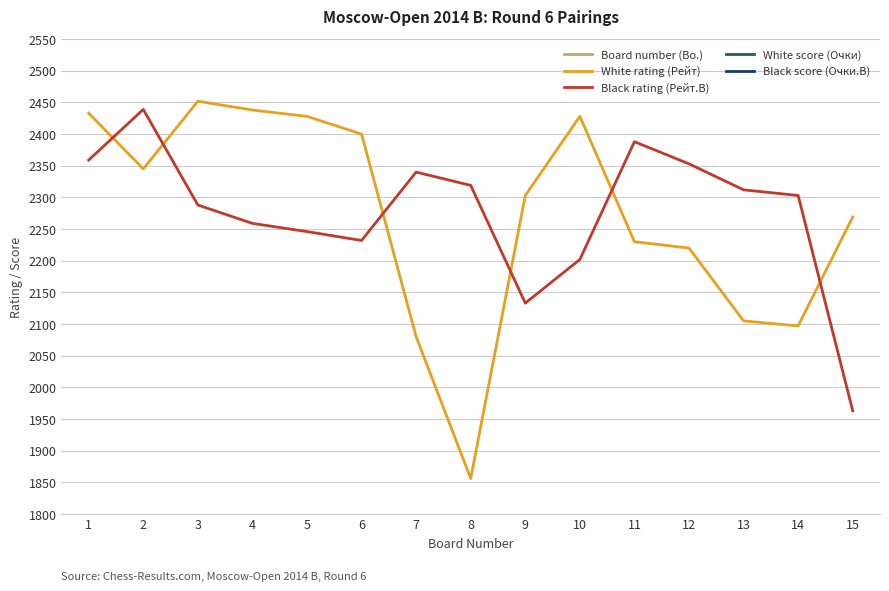

What is the minimum value for Black rating (Рейт.B)?

1963